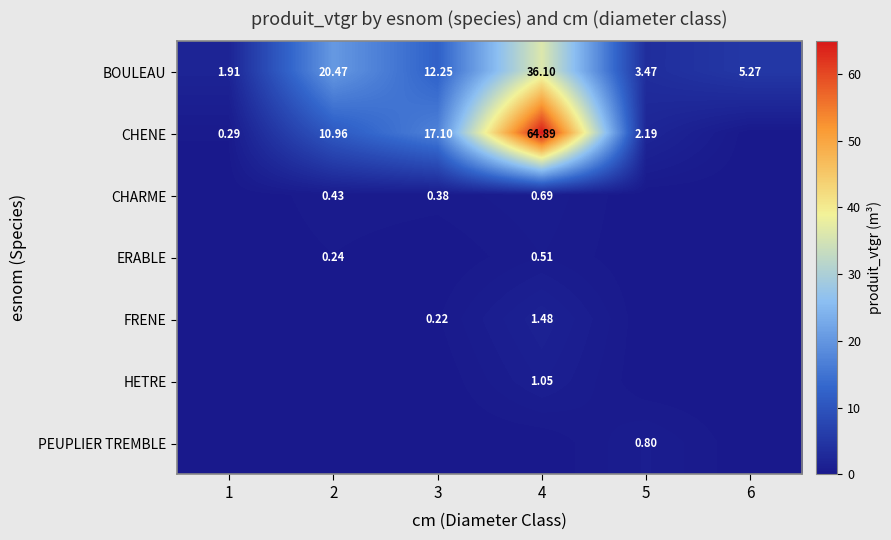

How many series are shown in this chart?

7